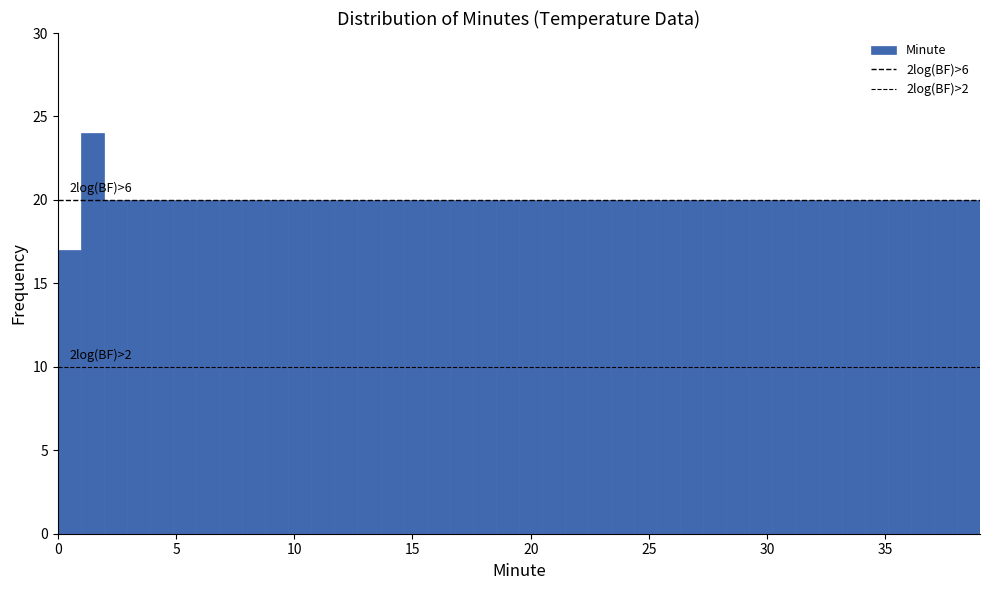

Around what value on the x-axis is the tallest bar? Give the approximate position of its centre, as read against the axis.

1.5